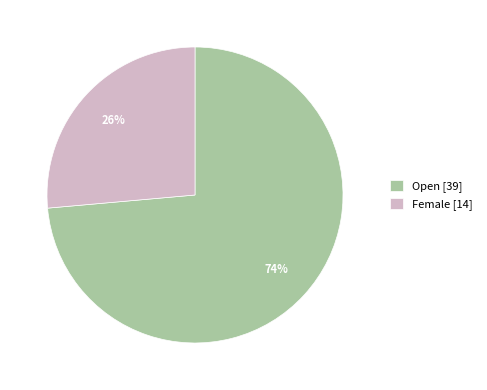

Count the number of slices in the pie.

2